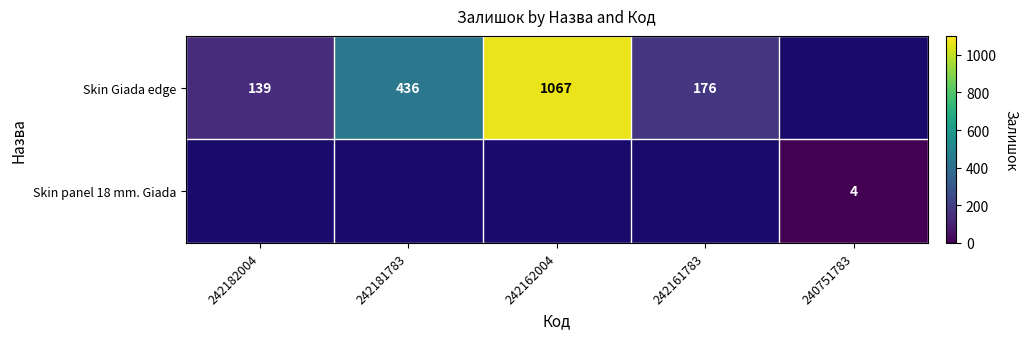

The value of Skin Giada edge at 242161783 is 176. True or false?

True